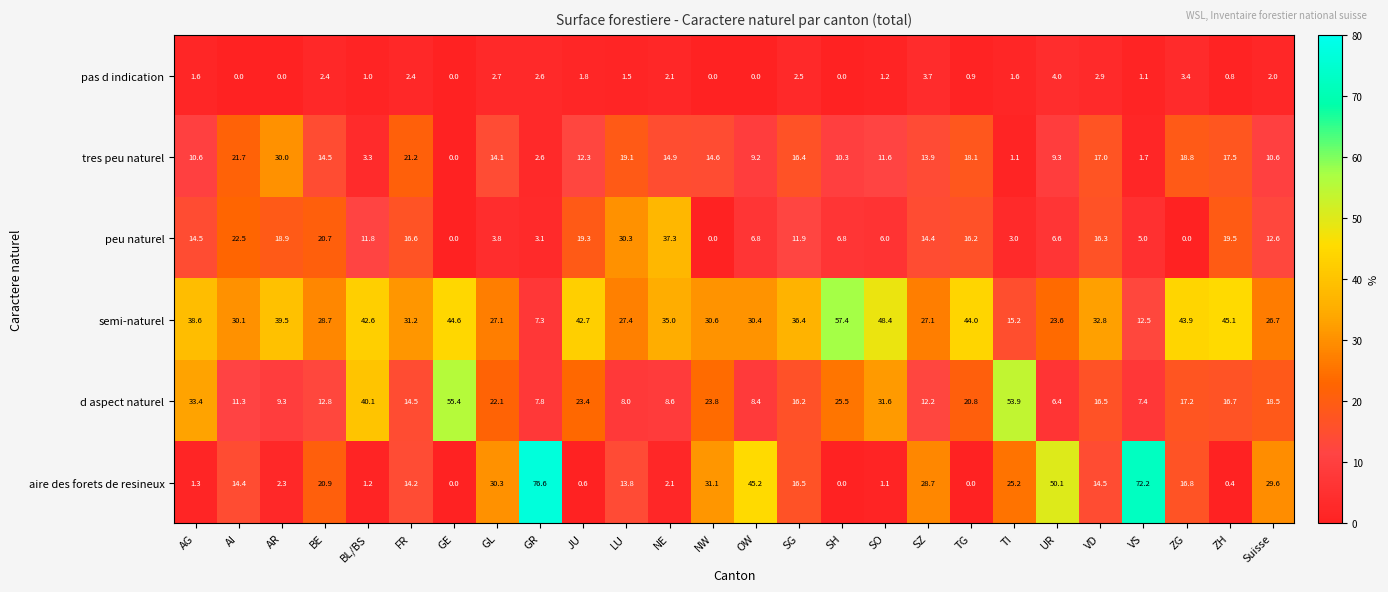

What value does the aire des forets de resineux series have at FR?

14.2